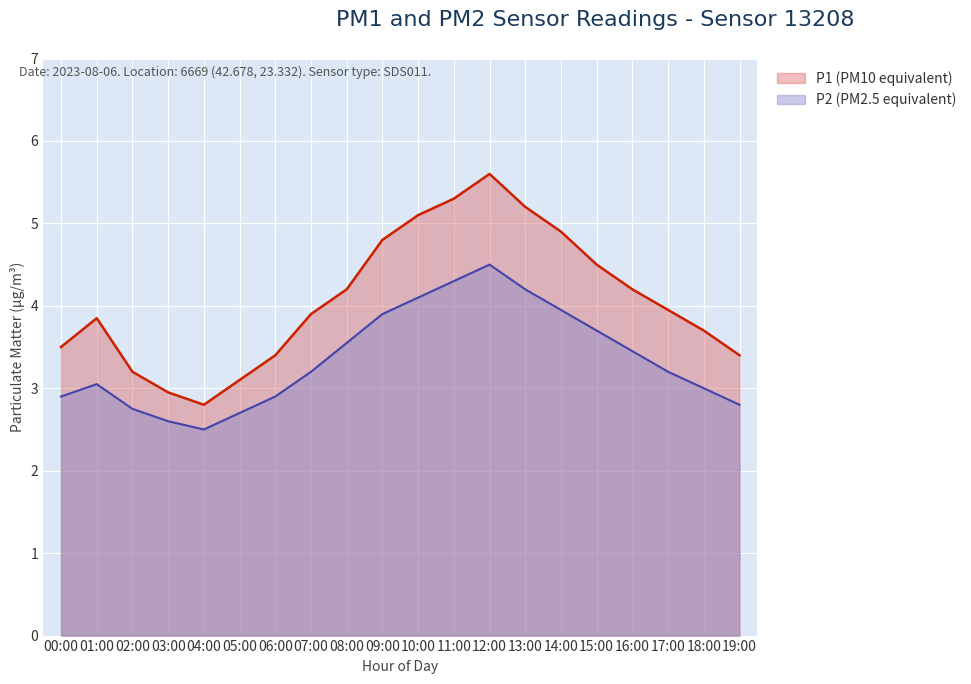

Does the chart display data point markers on the line(s)?

No